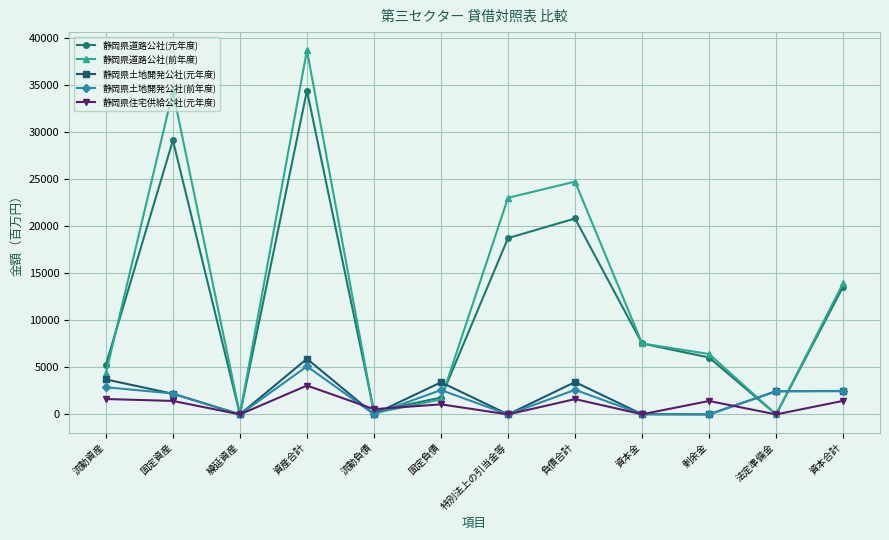

Is it true that 静岡県住宅供給公社(元年度) equals 1426 at 剰余金?

True